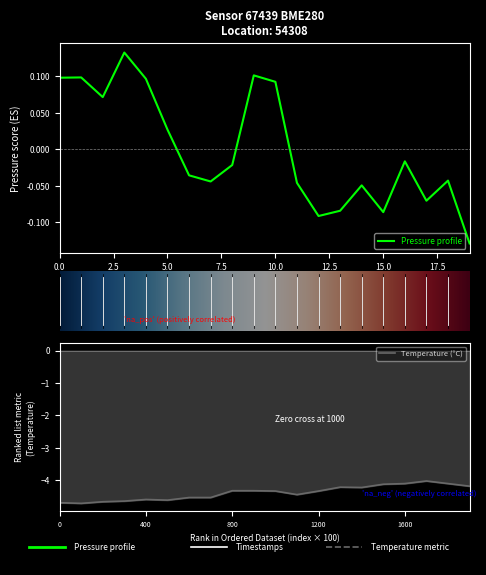

Reading left to right, extract all data points from this chart.

pressure: 0.1	0.1	0.1	0.1	0.1	0.0	-0.0	-0.0	-0.0	0.1	0.1	-0.0	-0.1	-0.1	-0.0	-0.1	-0.0	-0.1	-0.0	-0.1
temperature: -4.7	-4.7	-4.7	-4.6	-4.6	-4.6	-4.5	-4.5	-4.3	-4.3	-4.3	-4.4	-4.3	-4.2	-4.2	-4.1	-4.1	-4.0	-4.1	-4.2